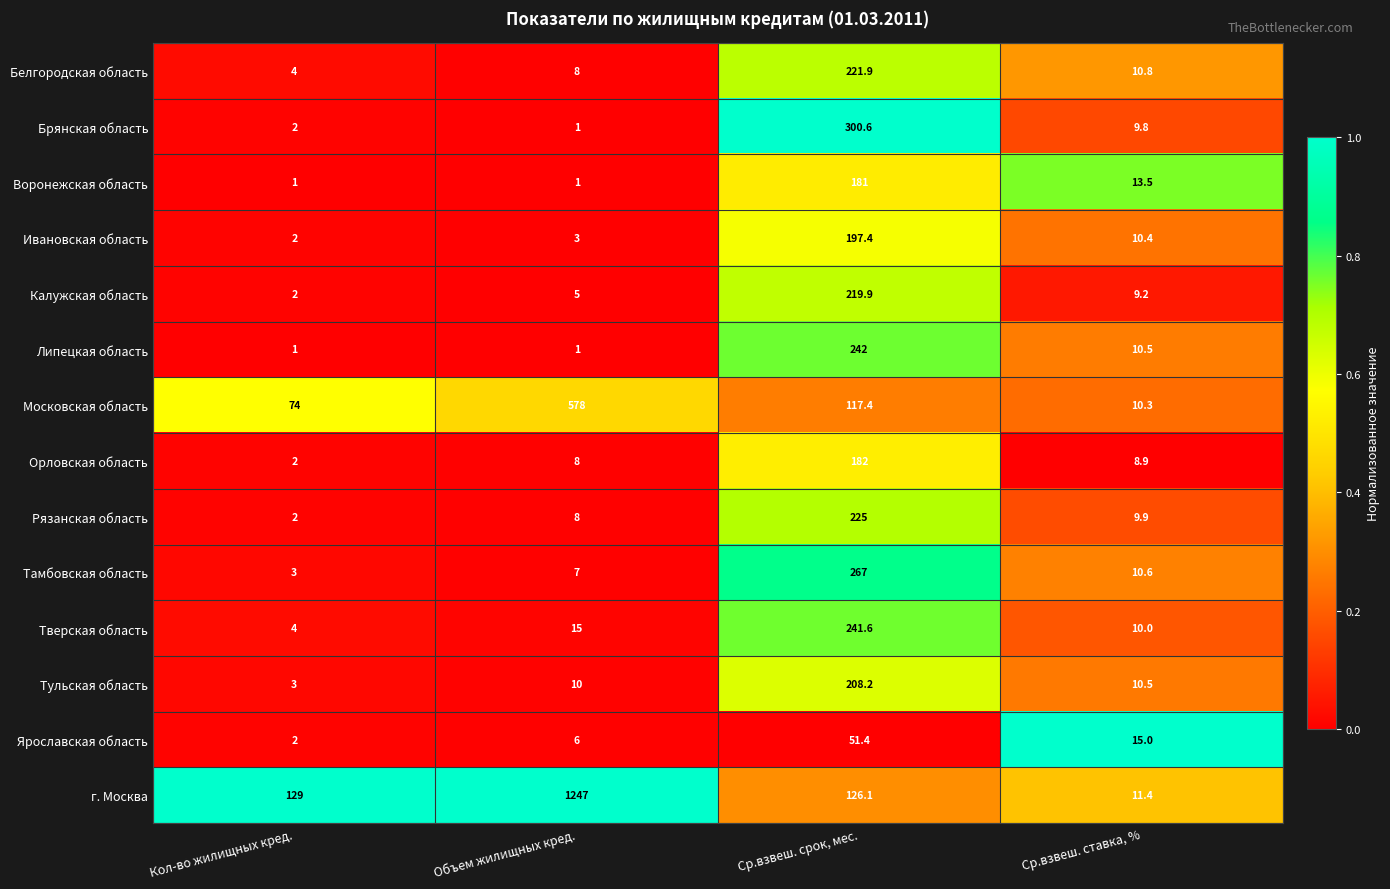

List the series in order of their peak value, lowest first.

Ярославская область, Воронежская область, Орловская область, Ивановская область, Тульская область, Калужская область, Белгородская область, Рязанская область, Тверская область, Липецкая область, Тамбовская область, Брянская область, Московская область, г. Москва